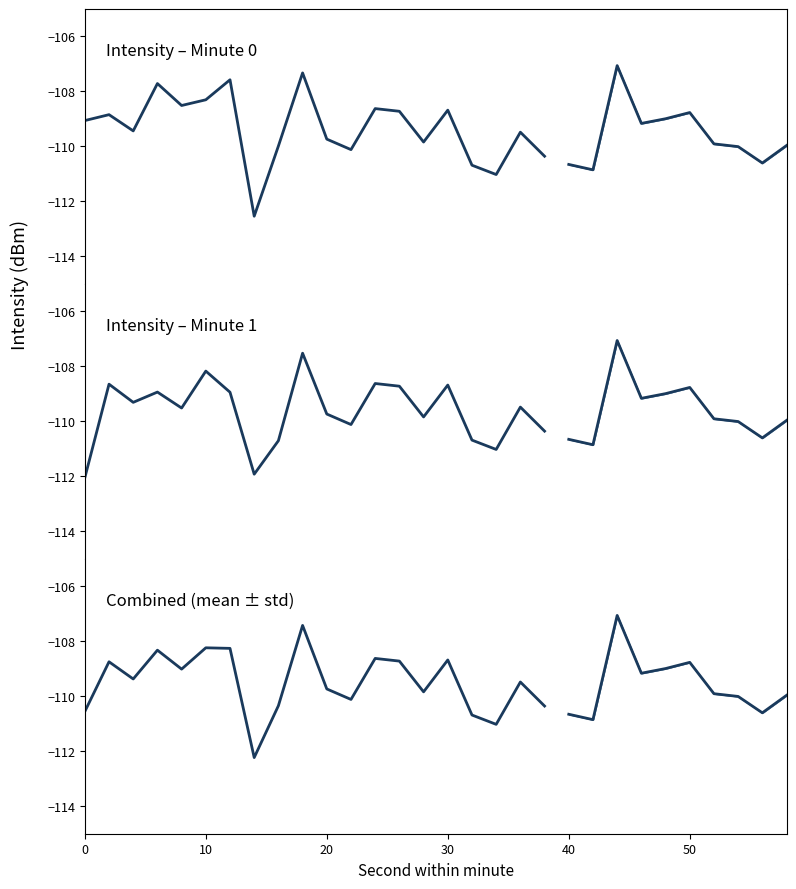

Where do minute_1 and minute_0 first cross each other?

0 and 2